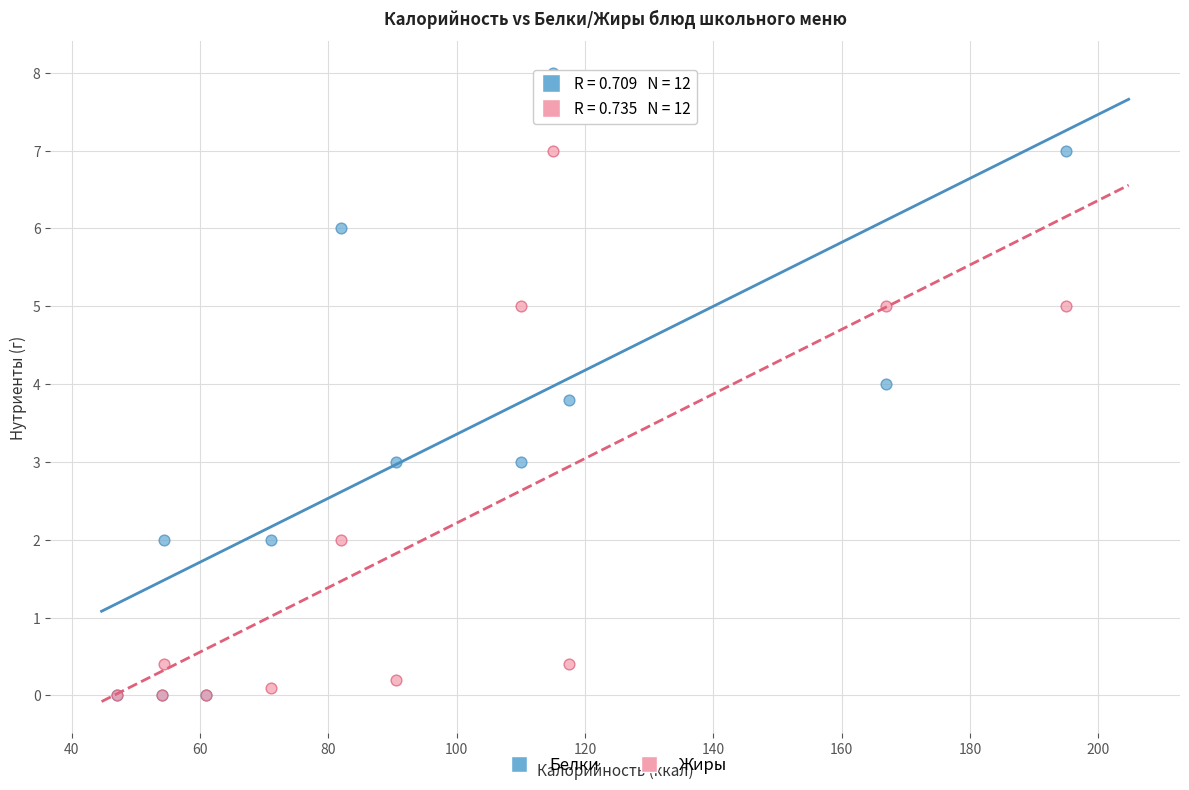

What are all the series names shown in the legend?

Белки, Жиры